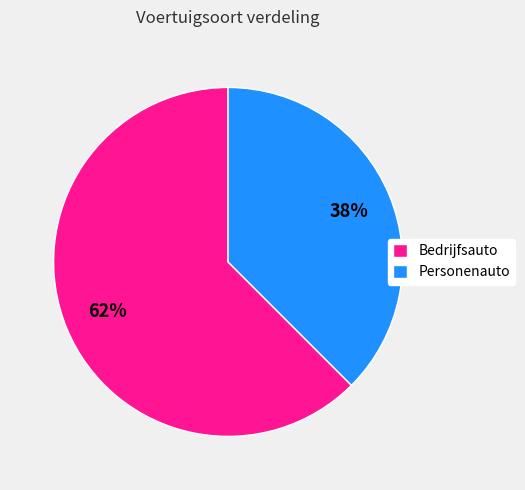

Is the sum of Bedrijfsauto and Personenauto greater than half?

Yes